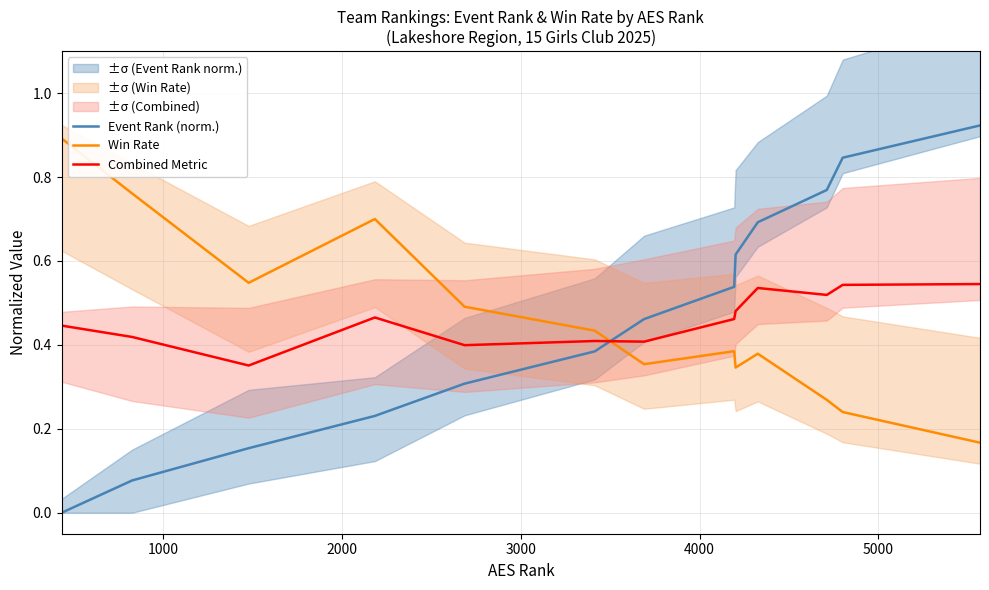

After their last crossing, which series has the higher values: Event Rank (norm.) or Combined Metric?

Event Rank (norm.)